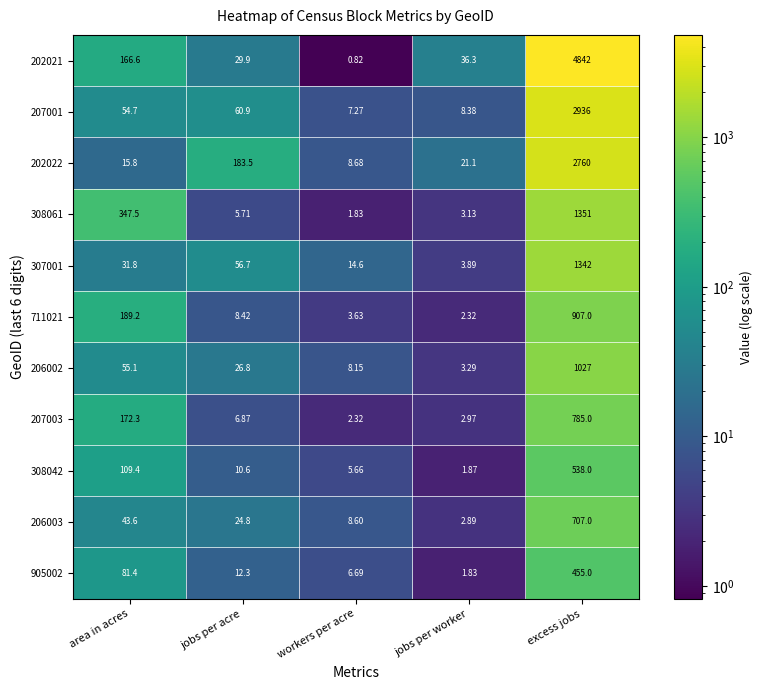

Is the value of 206002 at excess jobs greater than the value of 207003 at jobs per acre?

Yes